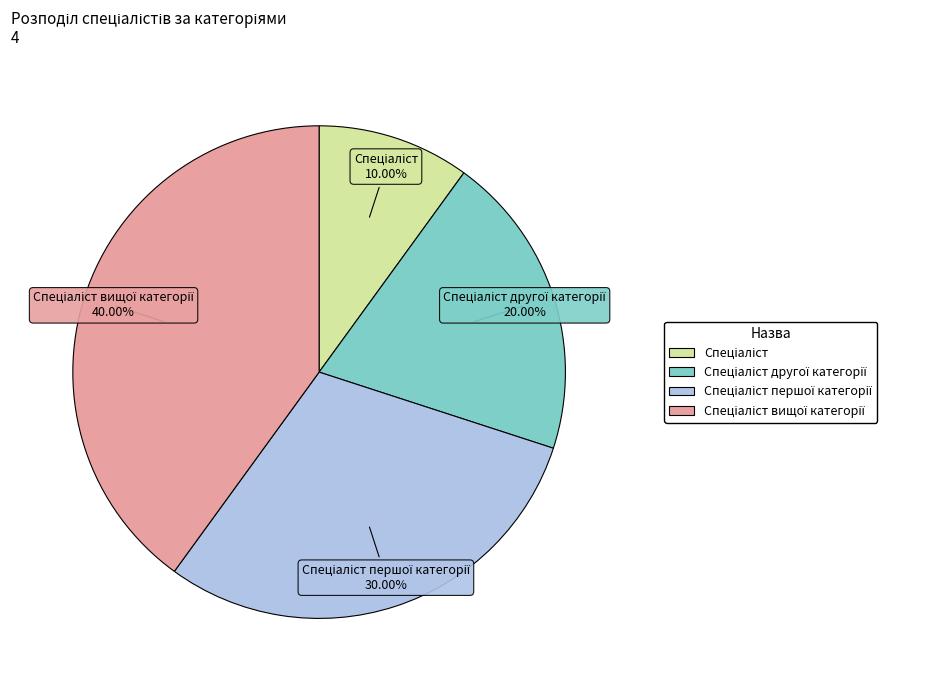

Is there a majority slice in this chart?

No